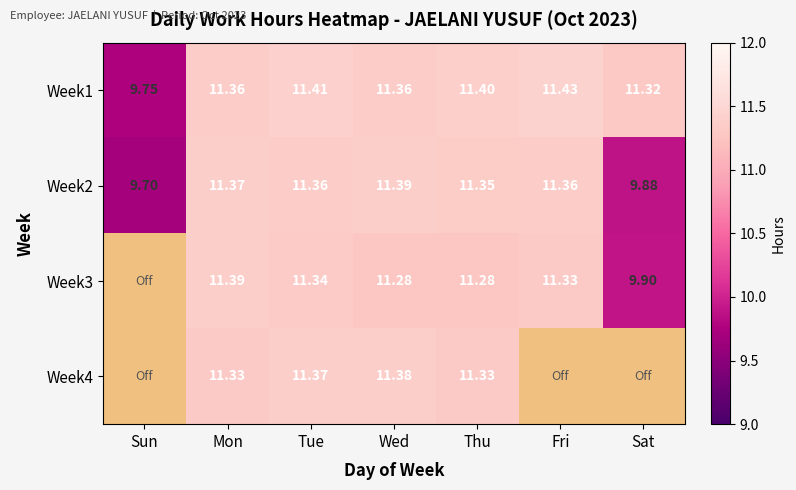

Is the value of Week1 at Sat greater than the value of Week2 at Fri?

No